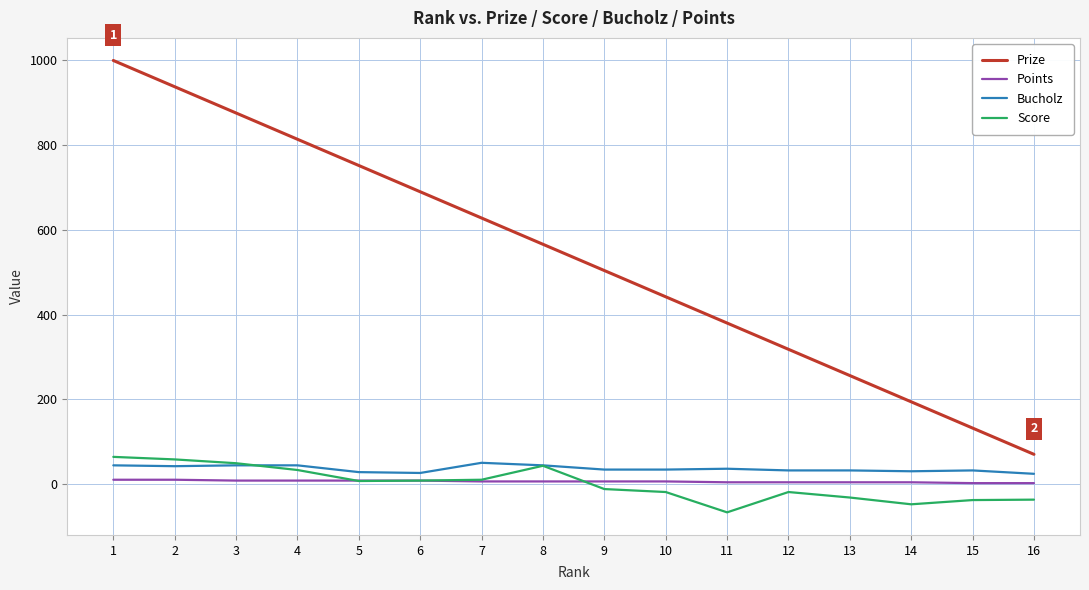

What is the difference between the Prize values at 3 and 9?

372